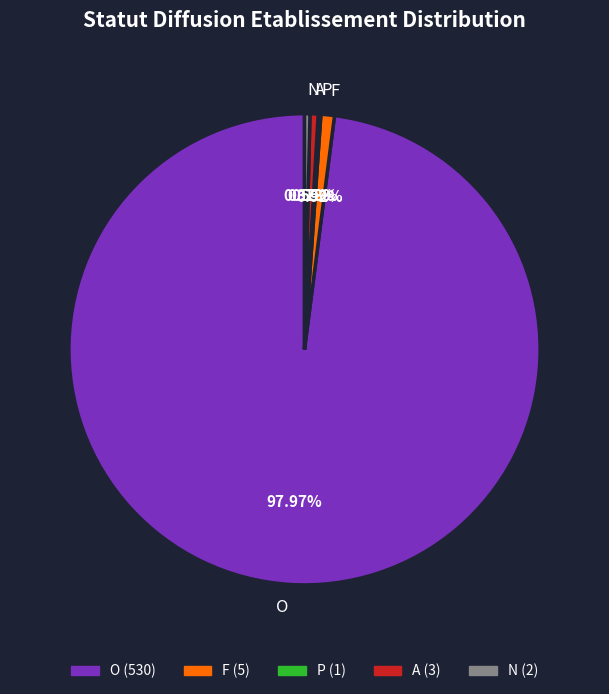

Which slice is the largest?

O